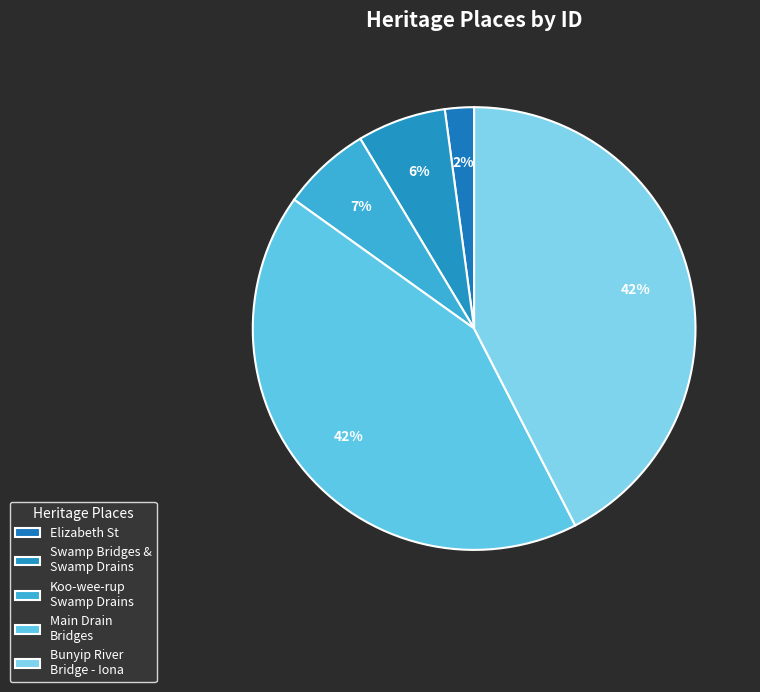

Which category has the biggest portion of the pie?

Bunyip River Bridge - Iona